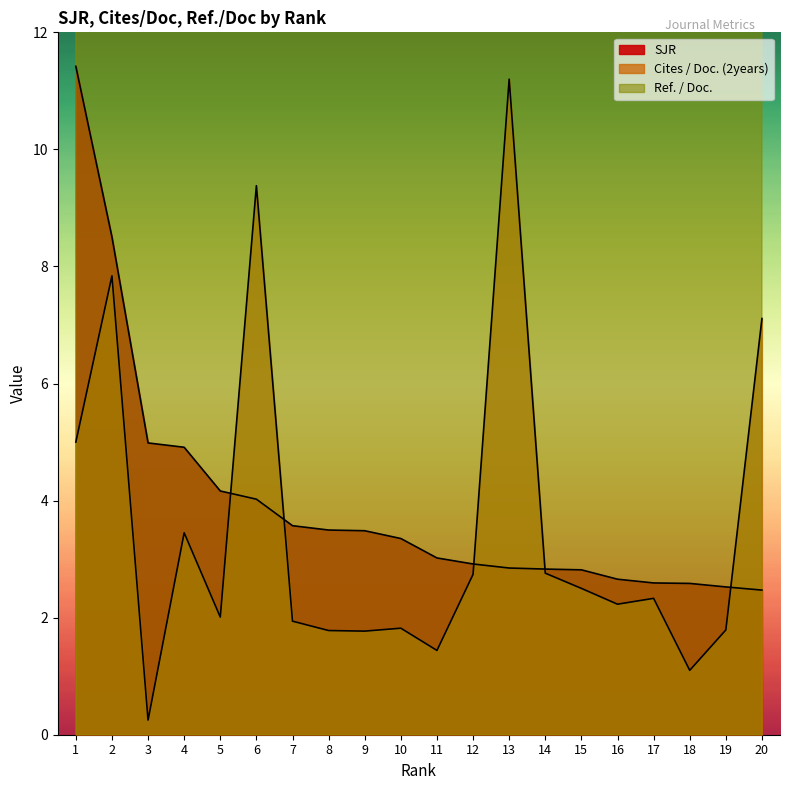

Is the value of Cites / Doc. (2years) at 5 greater than the value of Ref. / Doc. at 5?

No